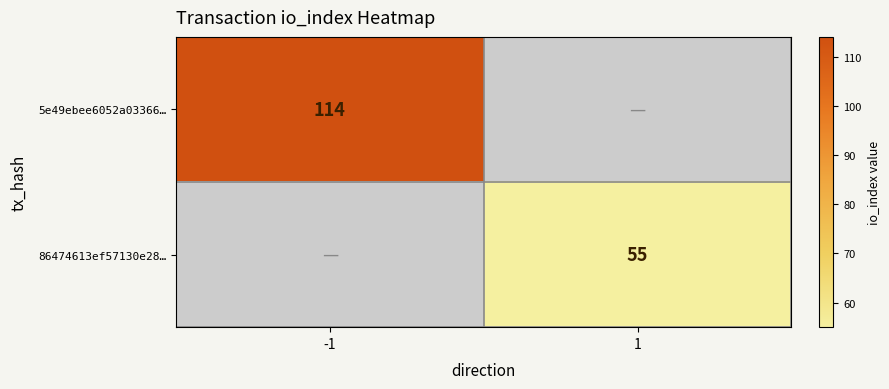

Which has a higher value, 1 or -1?

-1